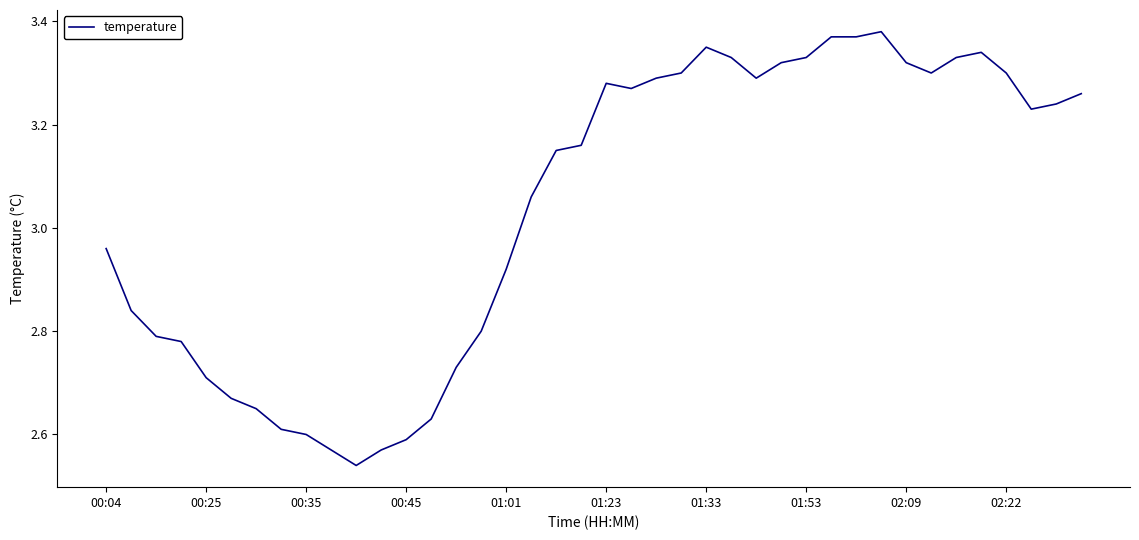

How many points are higher than both their immediate neighbors (excluding endpoints)?

4